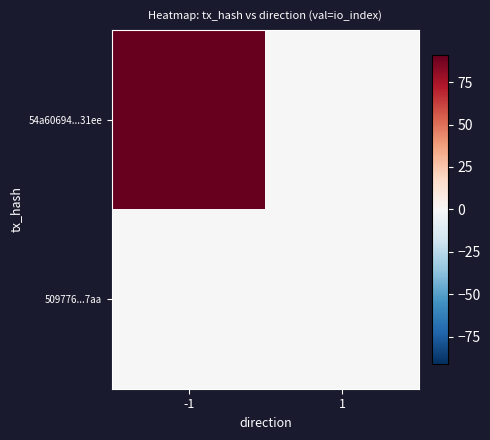

Reading right to left, extract all data points from this chart.

54a60694...31ee: 1=0	-1=91
509776...7aa: 1=0	-1=0